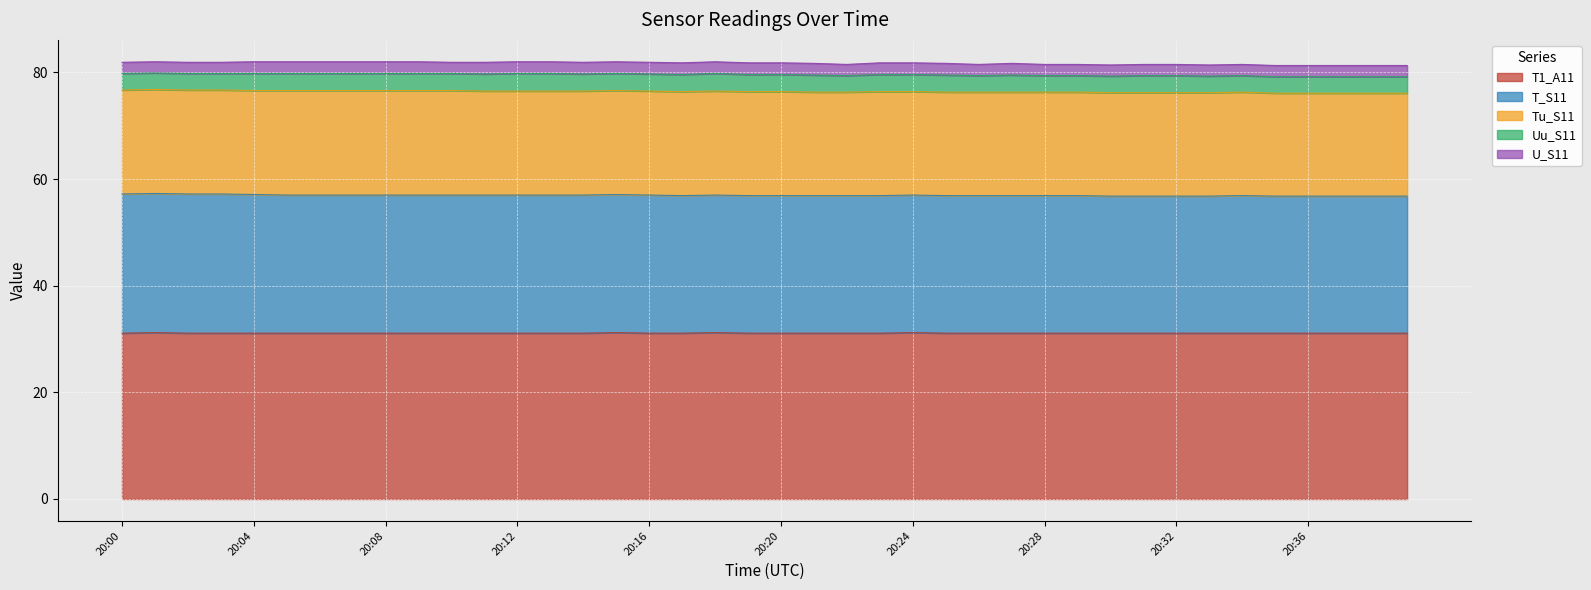

Which label corresponds to the smallest value in the chart?

20:00